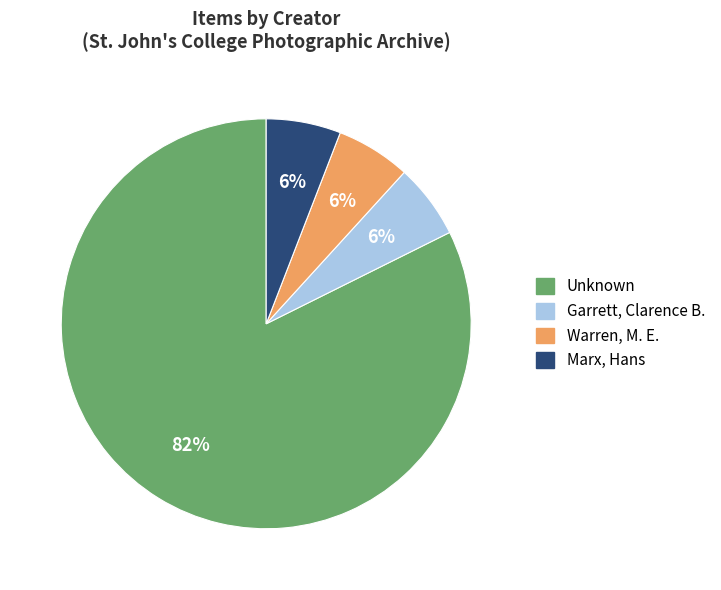

What is the ratio of the value at Garrett, Clarence B. to the value at Marx, Hans?

1.0